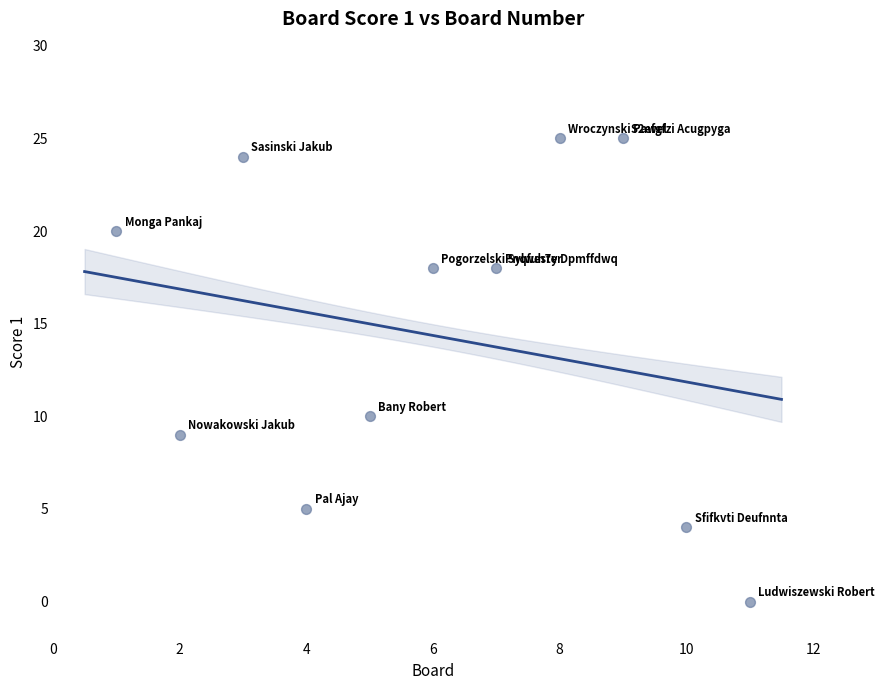

What is the range of X values (max minus min)?

10